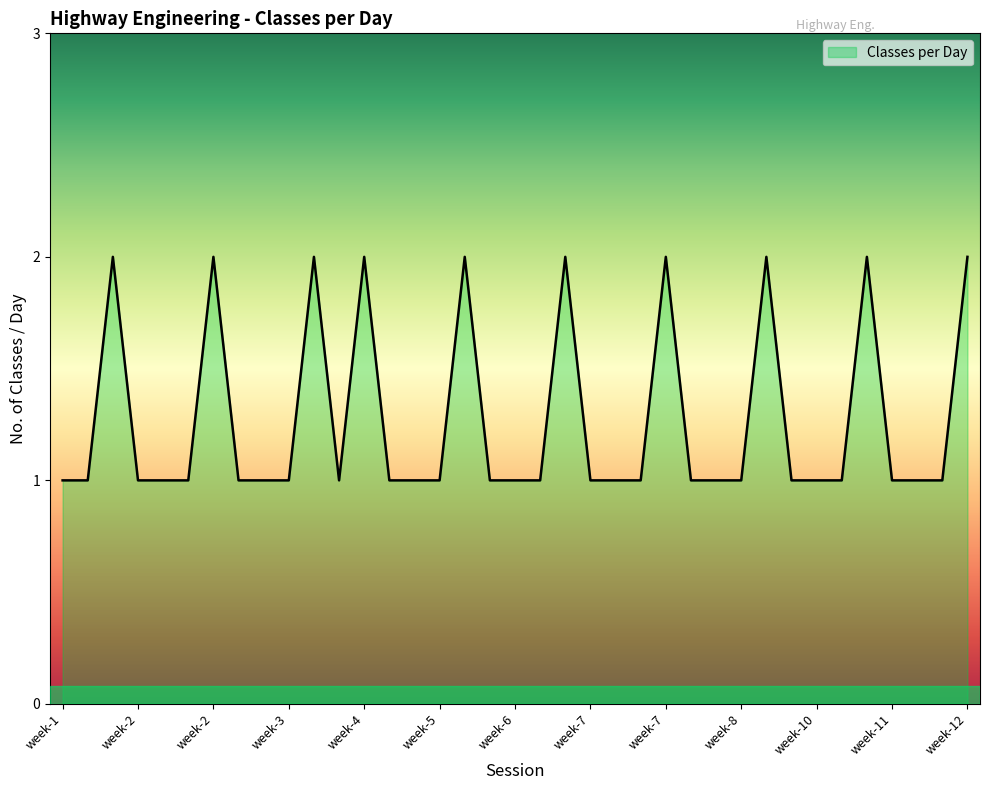

How many lines are shown in the chart?

1